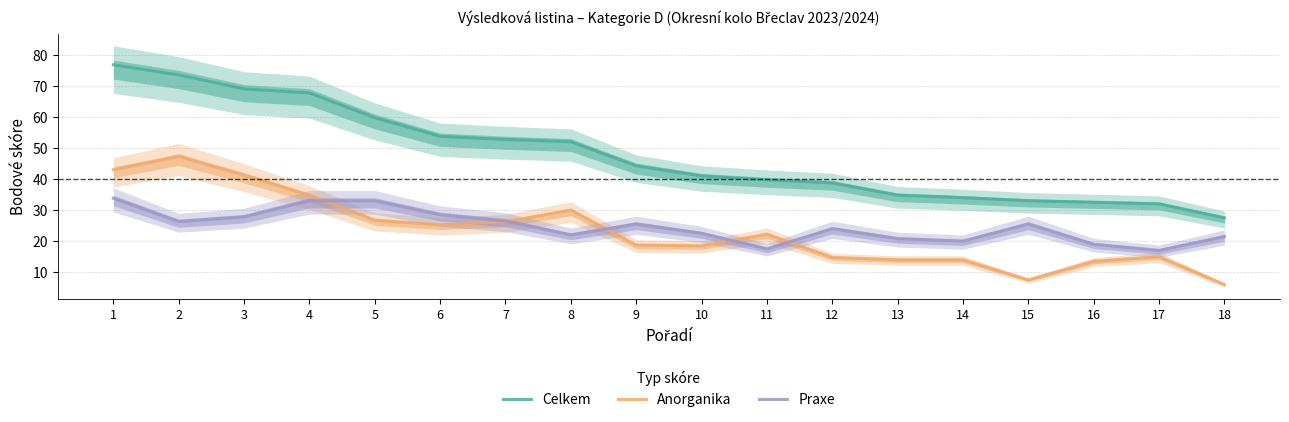

How many data points in Praxe are less than 25?

9